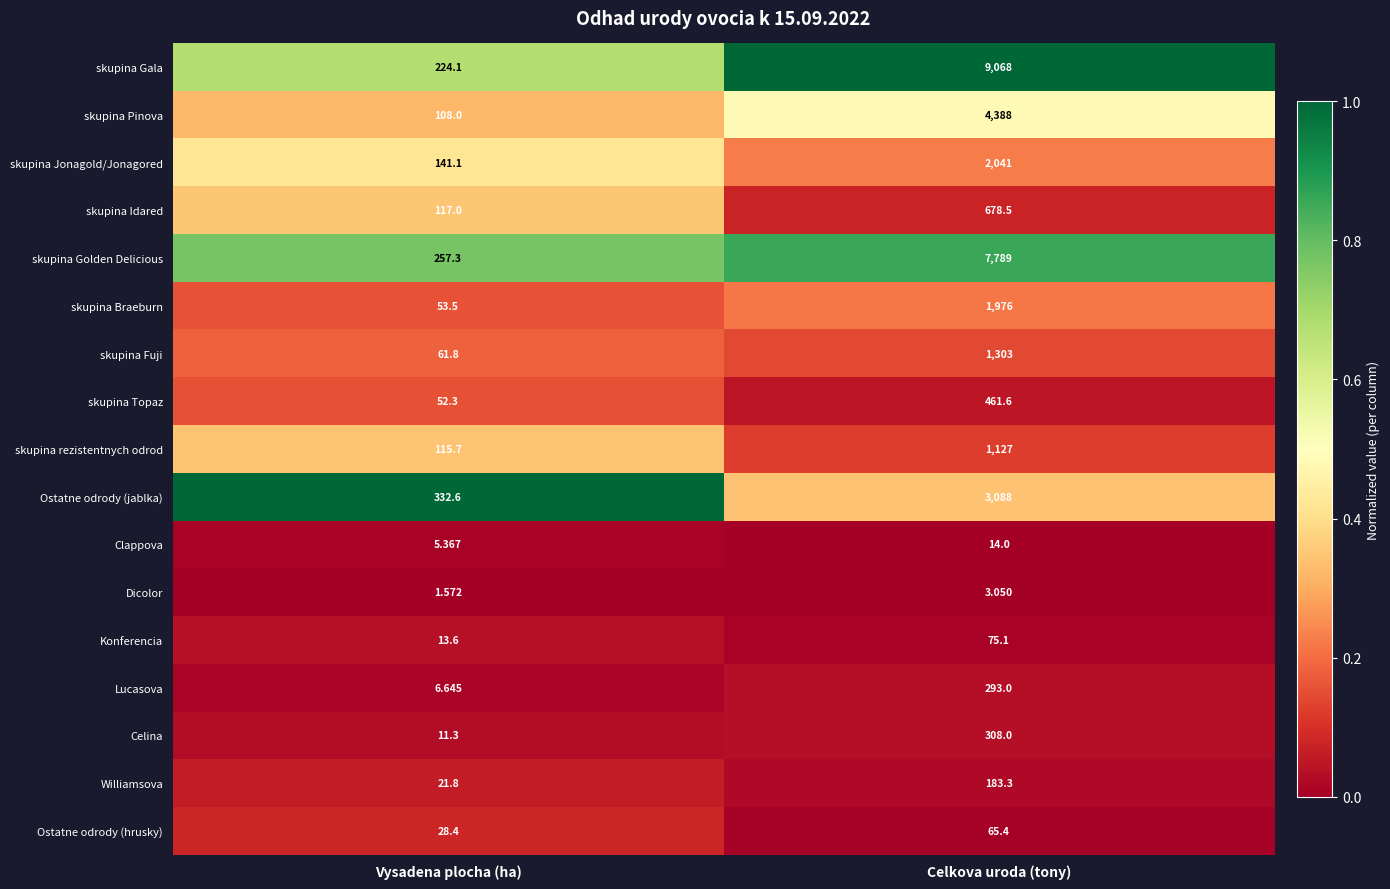

At which category is the sum across all series the highest?

Celkova uroda (tony)